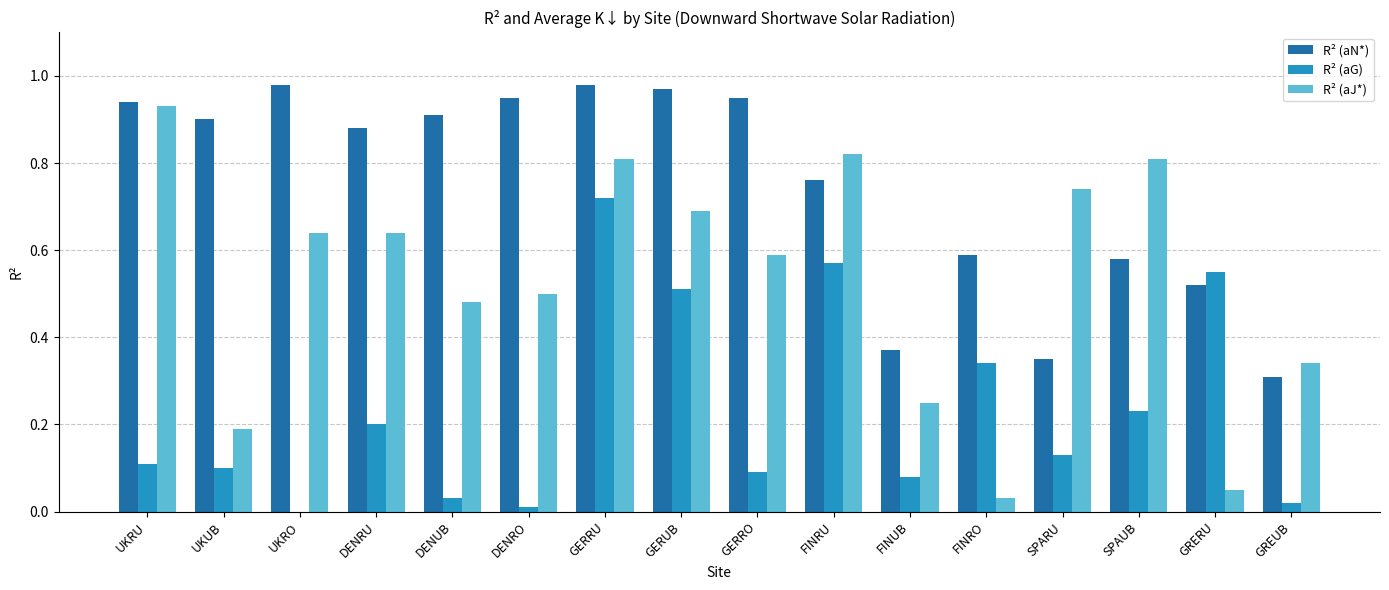

Is it true that R² (aG) equals 0.2 at DENRU?

True